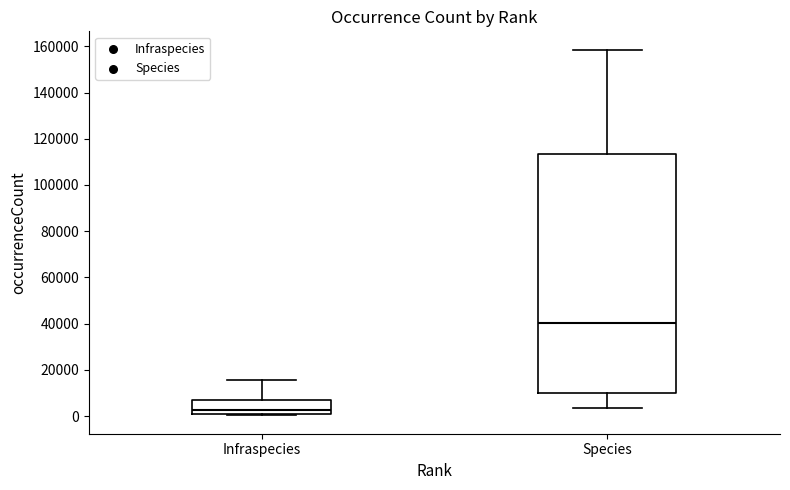

Where is the lower edge of the box for Species on the y-axis? The values are not printed on the chart, so give them approximately, as read against the axis.

10000